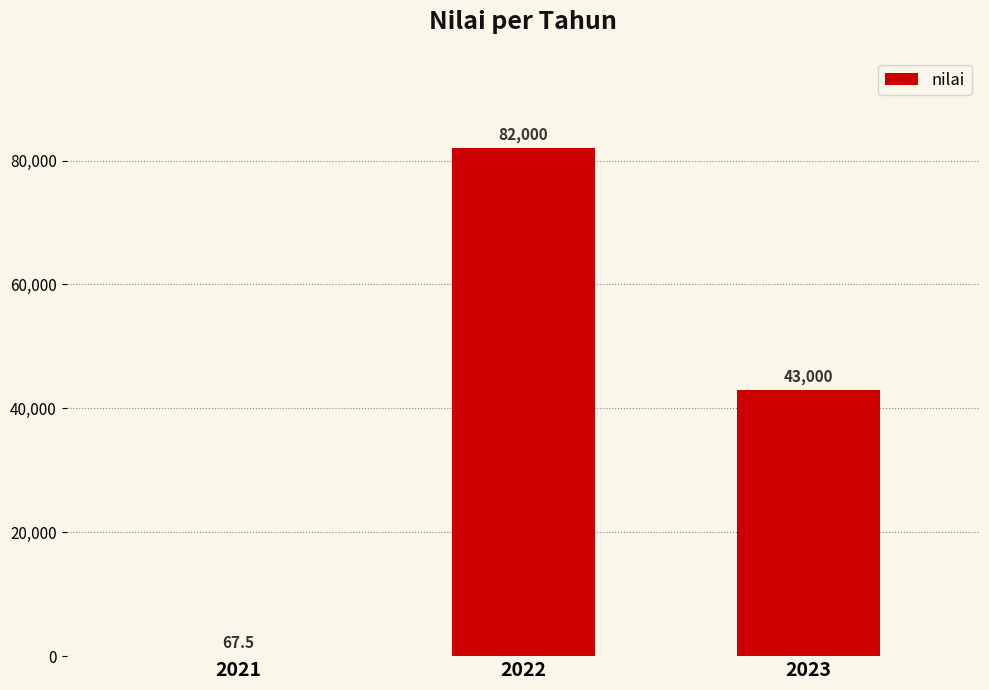

Is it true that the value at 2022 is 82000.0?

True